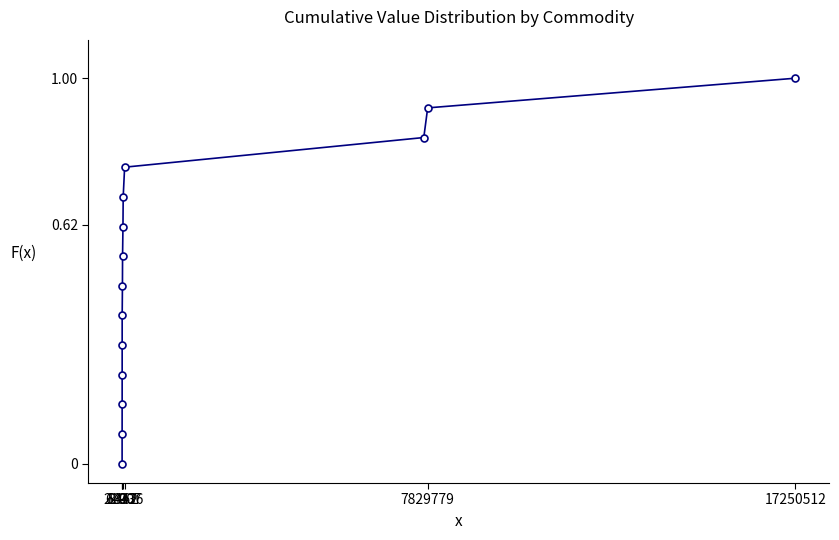

How many positive values are there?

13